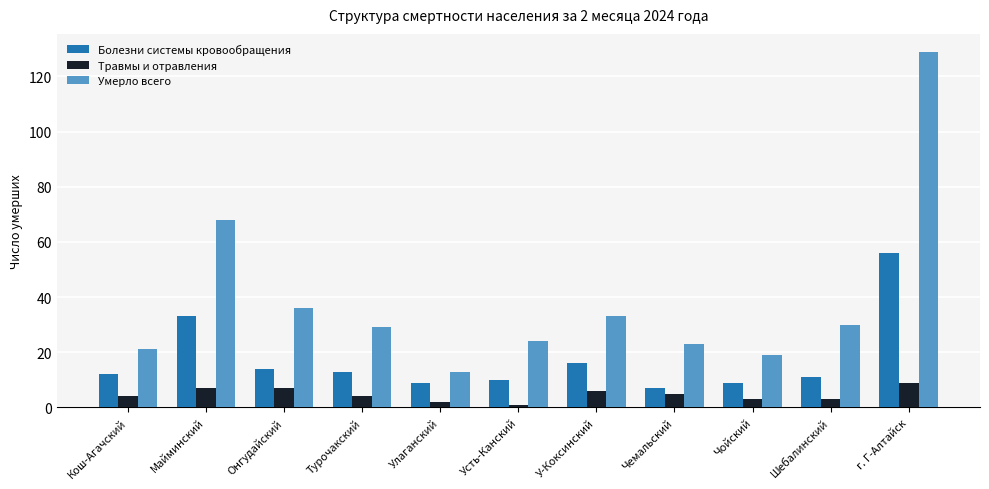

How many data points does each series have?

11